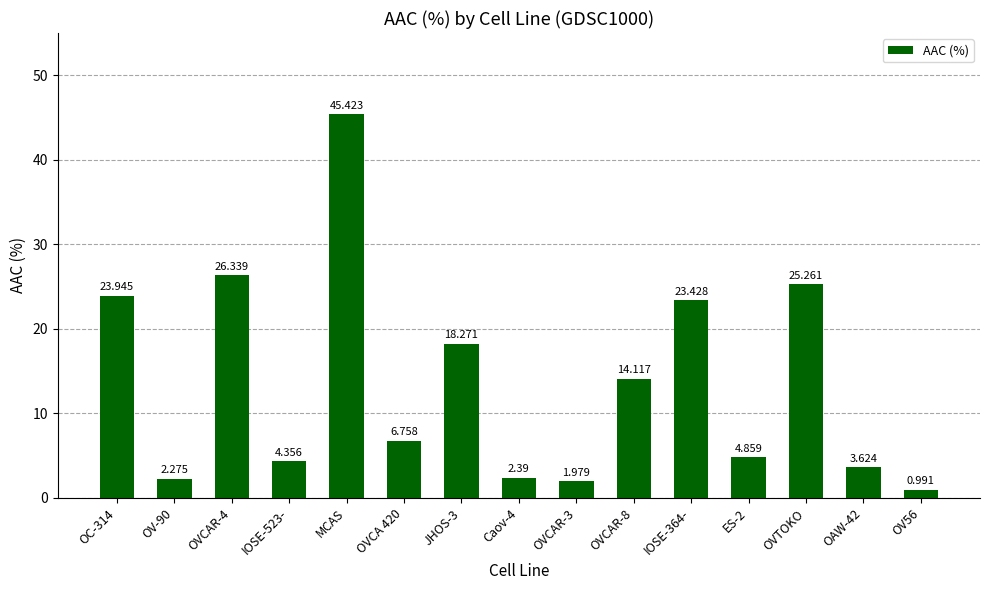

At which category does the chart reach its minimum across all series?

OV56